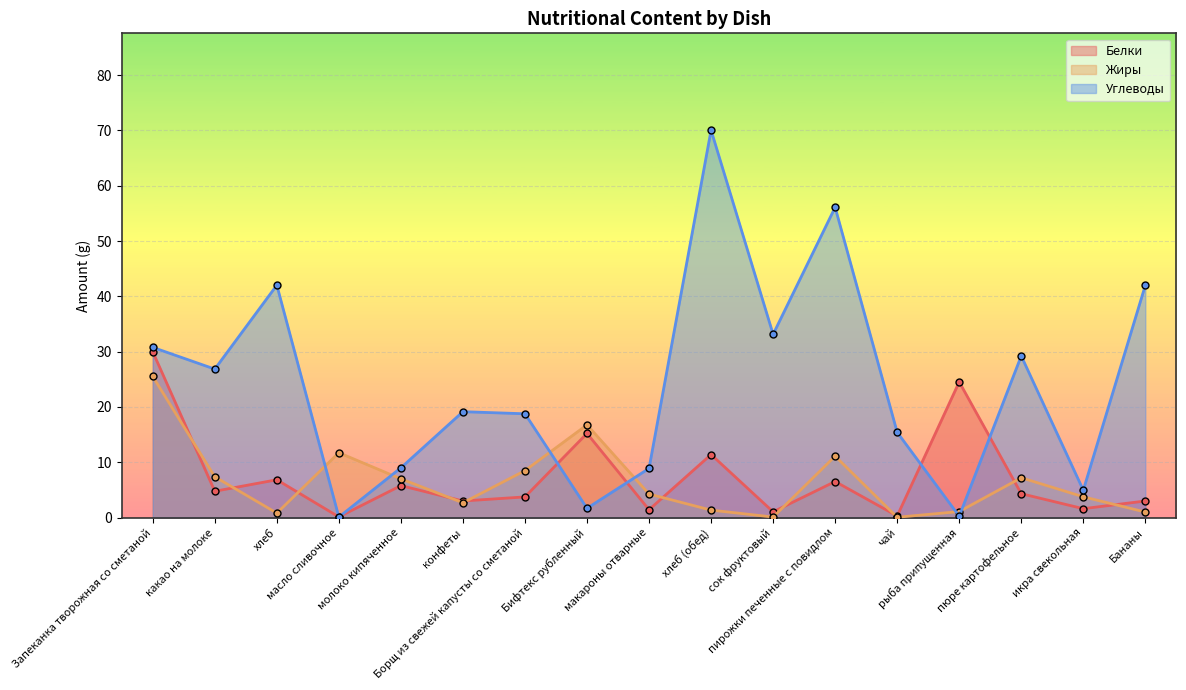

Reading left to right, list all the values displayed in this chart.

Белки: Запеканка творожная со сметаной=30.0	какао на молоке=4.8	хлеб=6.8	масло сливочное=0.1	молоко кипяченное=5.8	конфеты=3.0	Борщ из свежей капусты со сметаной=3.7	Бифтекс рубленный=15.2	макароны отварные=1.4	хлеб (обед)=11.4	сок фруктовый=1.0	пирожки печенные с повидлом=6.5	чай=0.3	рыба припущенная=24.5	пюре картофельное=4.3	икра свекольная=1.6	Бананы=3.0
Жиры: Запеканка творожная со сметаной=25.5	какао на молоке=7.4	хлеб=0.8	масло сливочное=11.7	молоко кипяченное=7.0	конфеты=2.7	Борщ из свежей капусты со сметаной=8.5	Бифтекс рубленный=16.8	макароны отварные=4.3	хлеб (обед)=1.4	сок фруктовый=0.1	пирожки печенные с повидлом=11.1	чай=0.1	рыба припущенная=1.1	пюре картофельное=7.2	икра свекольная=3.8	Бананы=1.0
Углеводы: Запеканка творожная со сметаной=30.8	какао на молоке=26.9	хлеб=42.0	масло сливочное=0.1	молоко кипяченное=9.0	конфеты=19.1	Борщ из свежей капусты со сметаной=18.8	Бифтекс рубленный=1.7	макароны отварные=8.9	хлеб (обед)=70.0	сок фруктовый=33.1	пирожки печенные с повидлом=56.1	чай=15.4	рыба припущенная=0.2	пюре картофельное=29.2	икра свекольная=5.0	Бананы=42.0